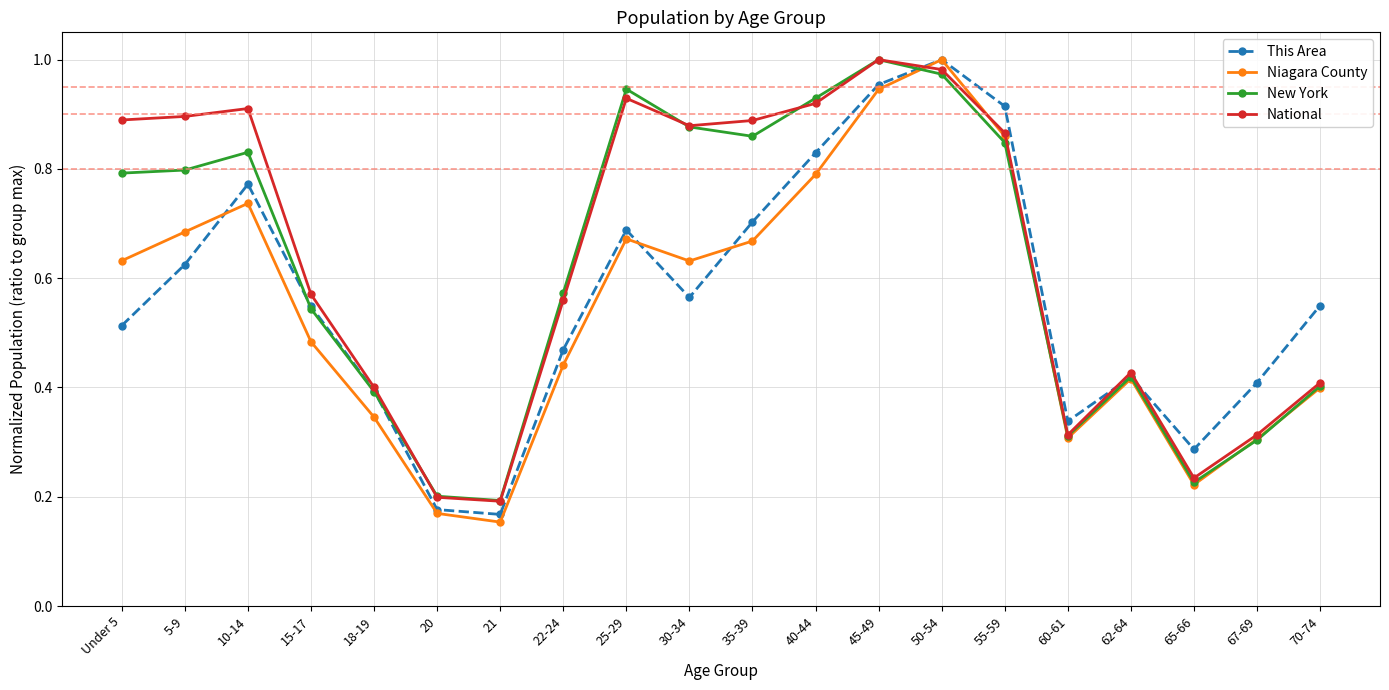

How many intersections are there between This Area and National?

3